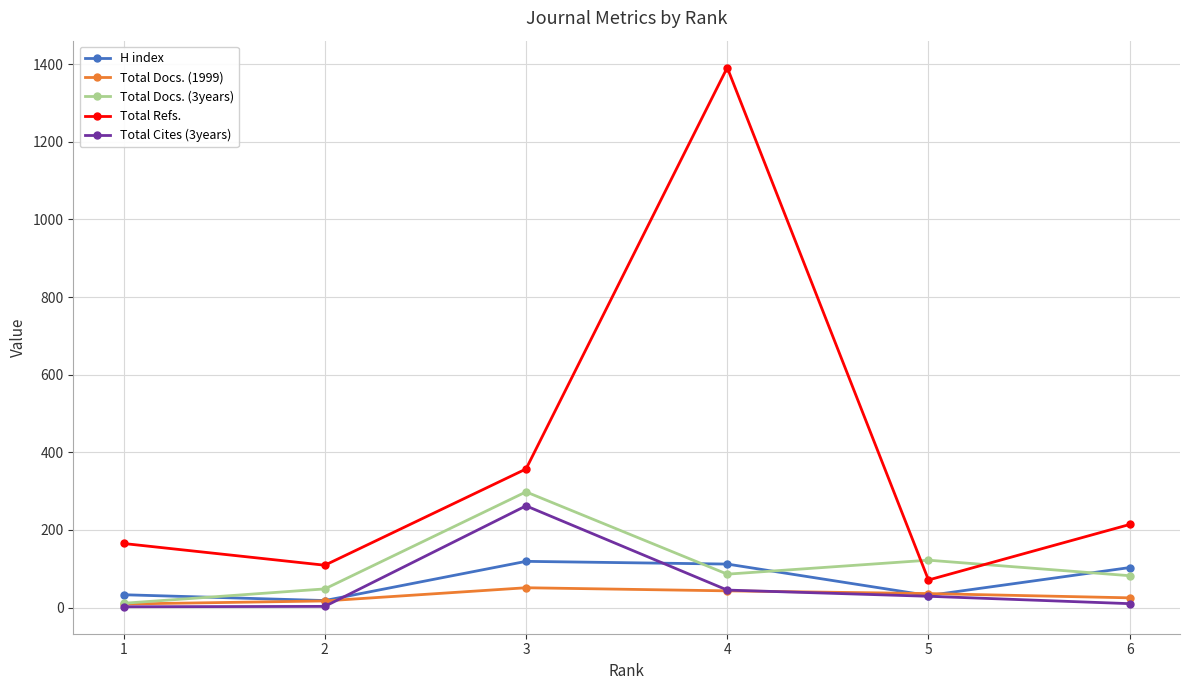

Is the value of Total Cites (3years) at 3 greater than the value of H index at 2?

Yes